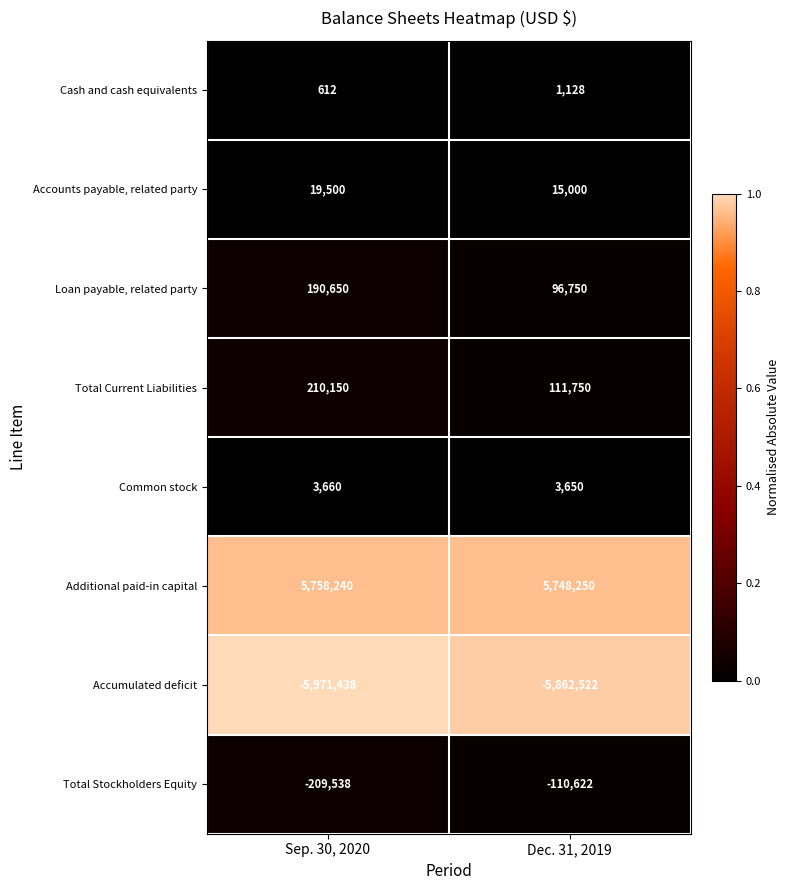

Reading left to right, what are all the values shown in this chart?

Cash and cash equivalents: 612	1128
Accounts payable, related party: 19500	15000
Loan payable, related party: 190650	96750
Total Current Liabilities: 210150	111750
Common stock: 3660	3650
Additional paid-in capital: 5758240	5748250
Accumulated deficit: -5971438	-5862522
Total Stockholders Equity: -209538	-110622